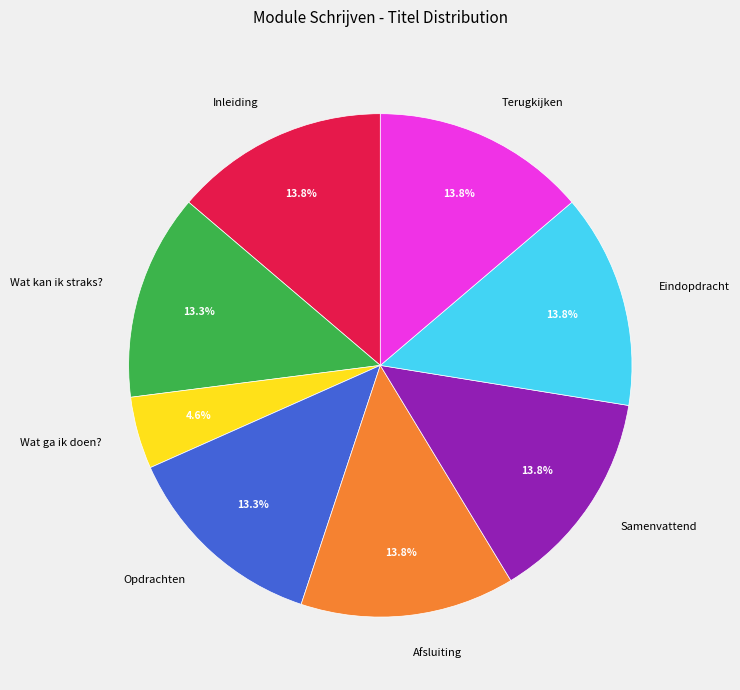

What is the ratio of the value at Wat ga ik doen? to the value at Terugkijken?

0.3